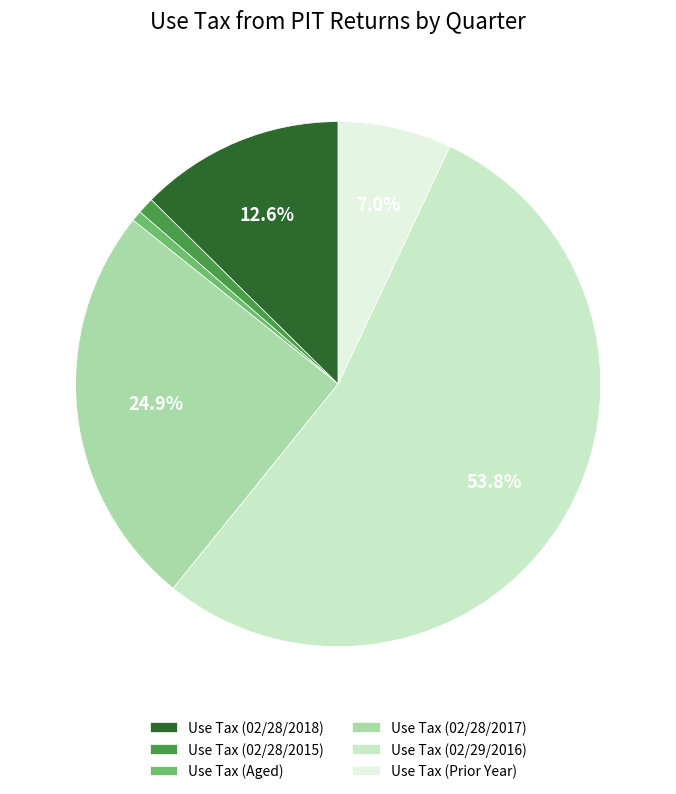

Does Use Tax (02/29/2016) account for over 50% of the chart?

Yes